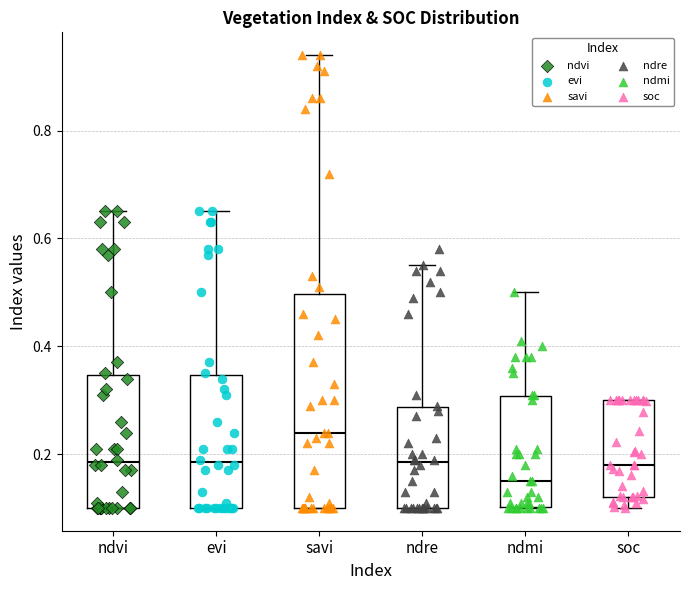

Which box is the tallest, from its lower edge to its upper edge?

savi